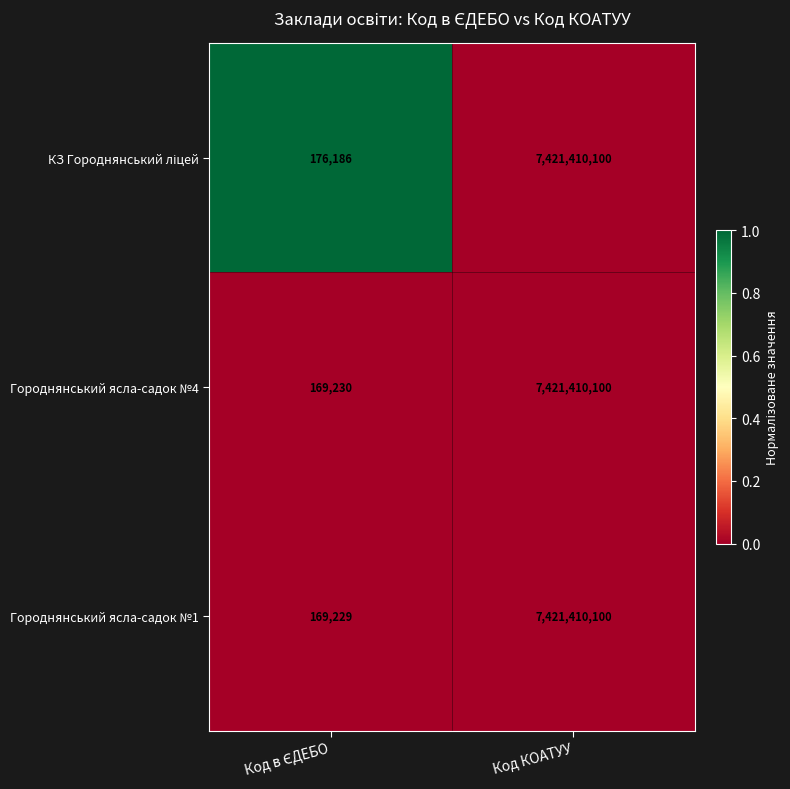

Is it true that Городнянський ясла-садок №1 equals 7421410100 at Код КОАТУУ?

True